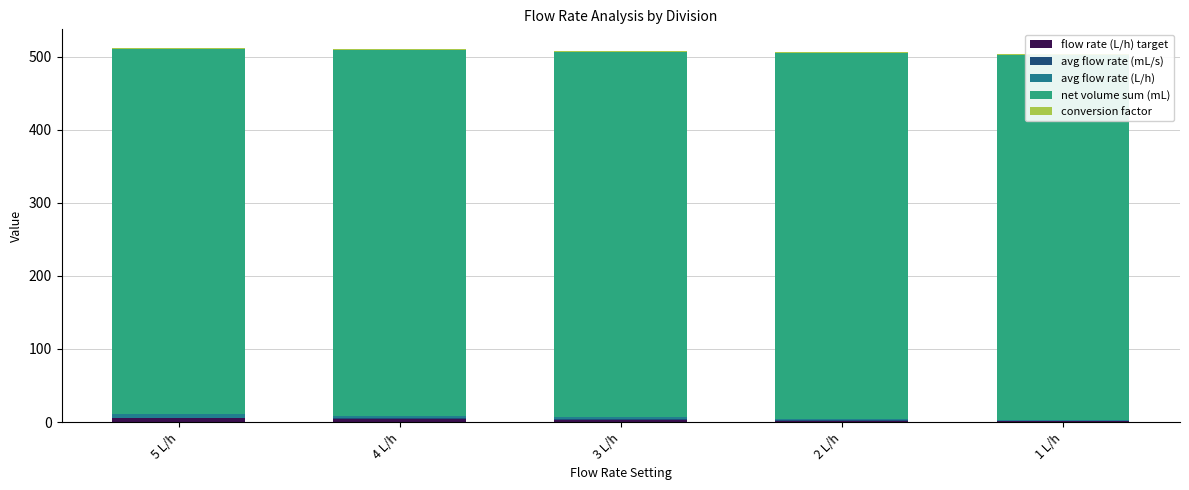

How many data points in flow rate (L/h) target are less than 3?

2